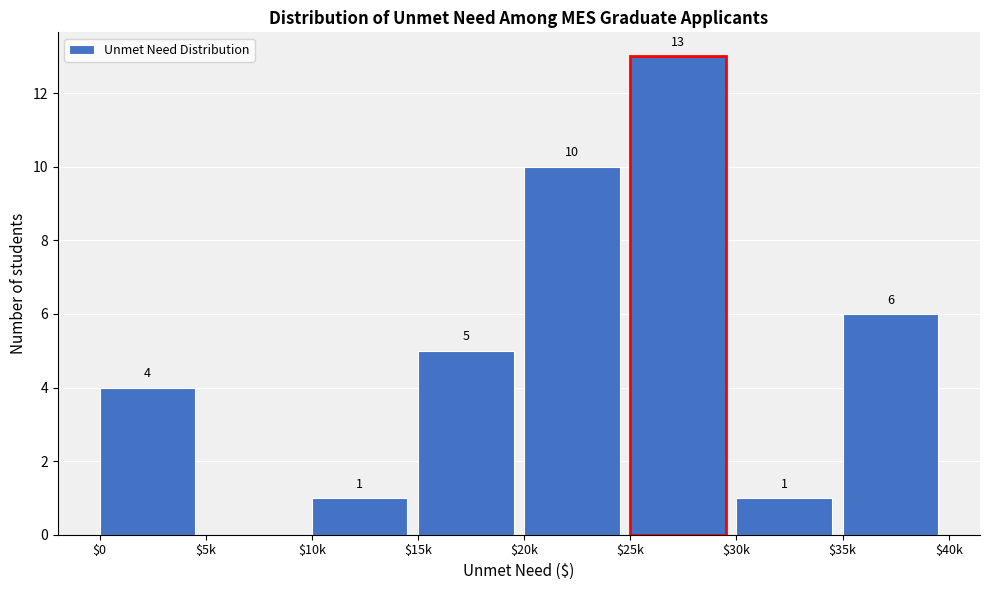

What is the sum of all values?

40